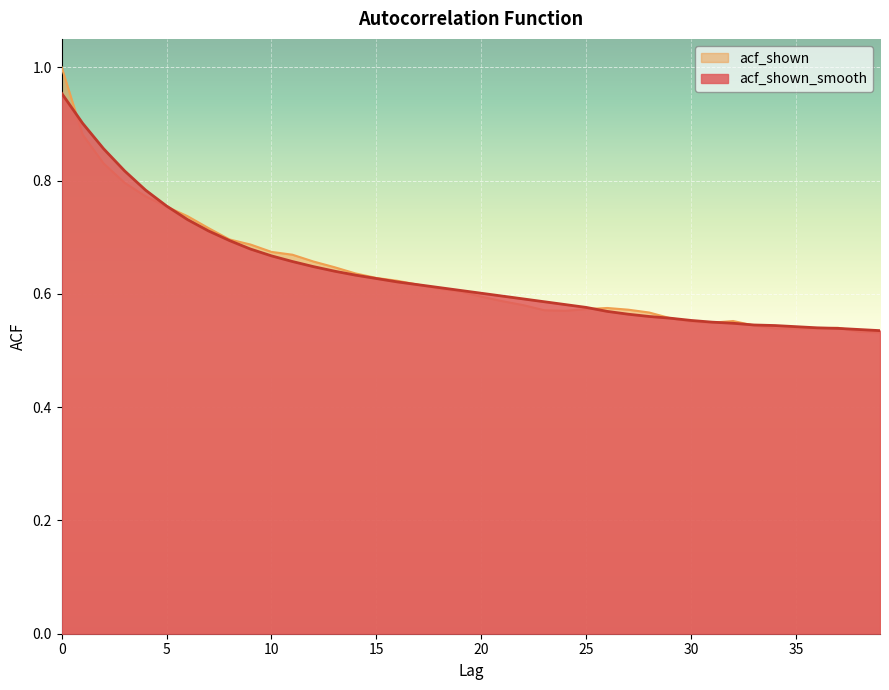

Rank the series by their maximum value, from highest to lowest.

acf_shown, acf_shown_smooth